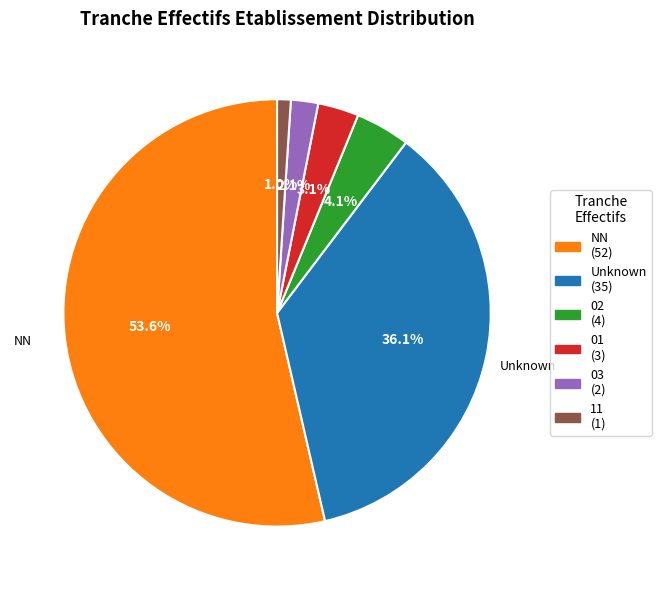

Does any single category account for the majority?

Yes